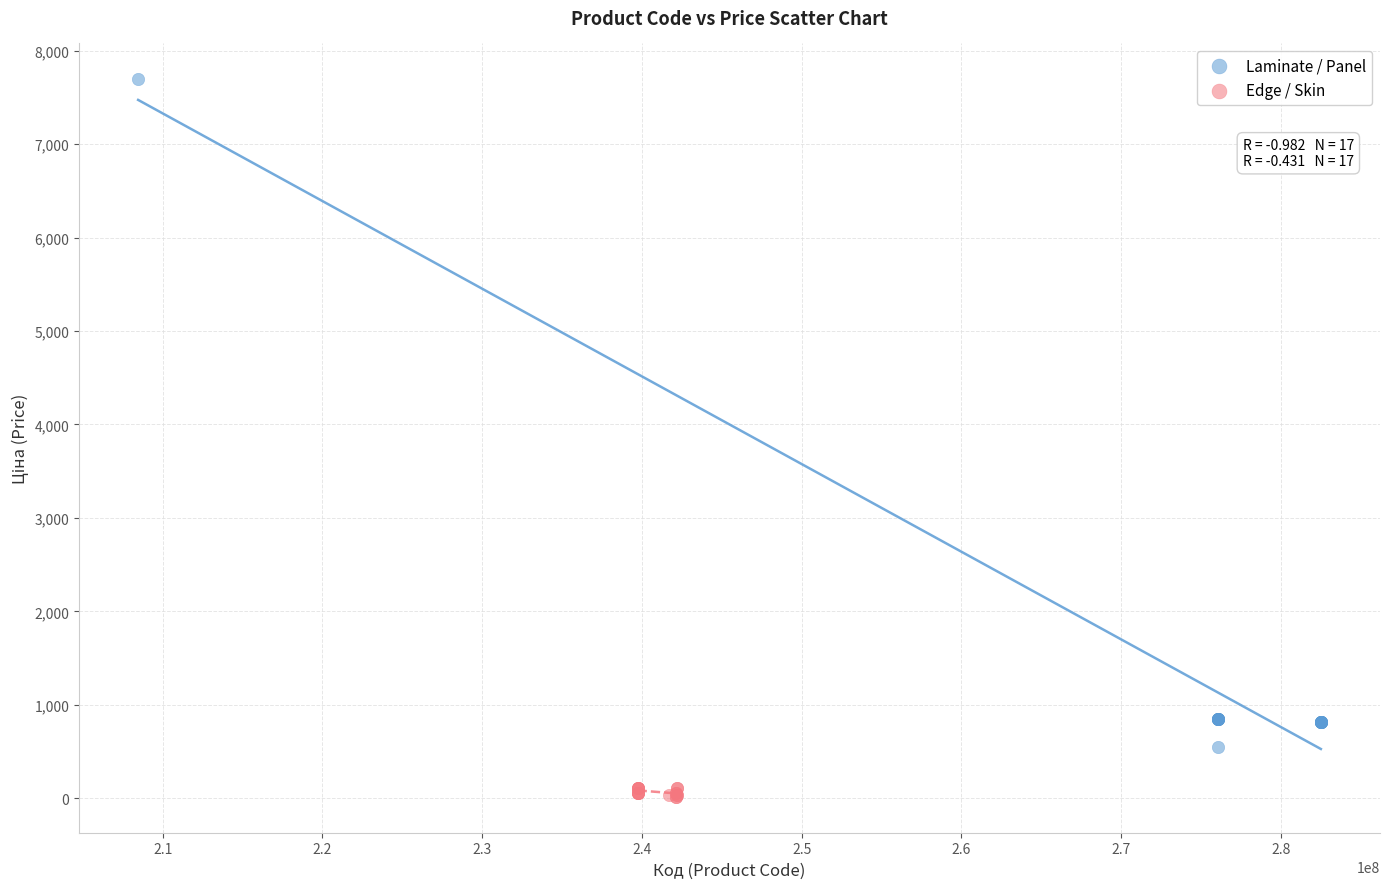

Which series contains the lowest Y value?

Edge / Skin